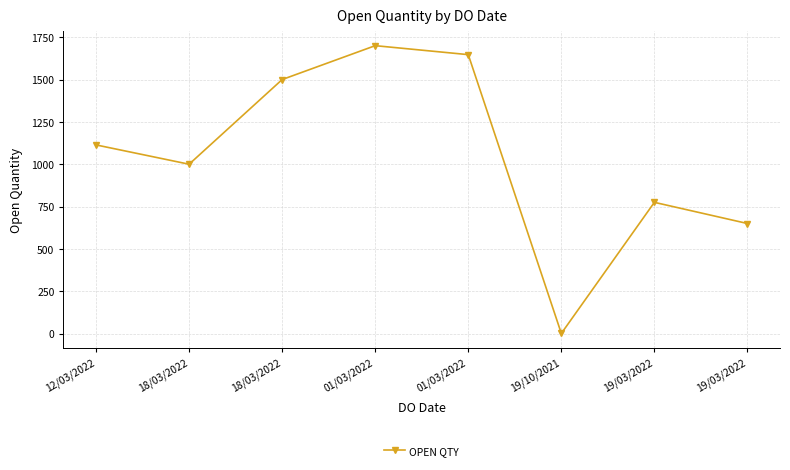

How many distinct data groups are displayed?

1